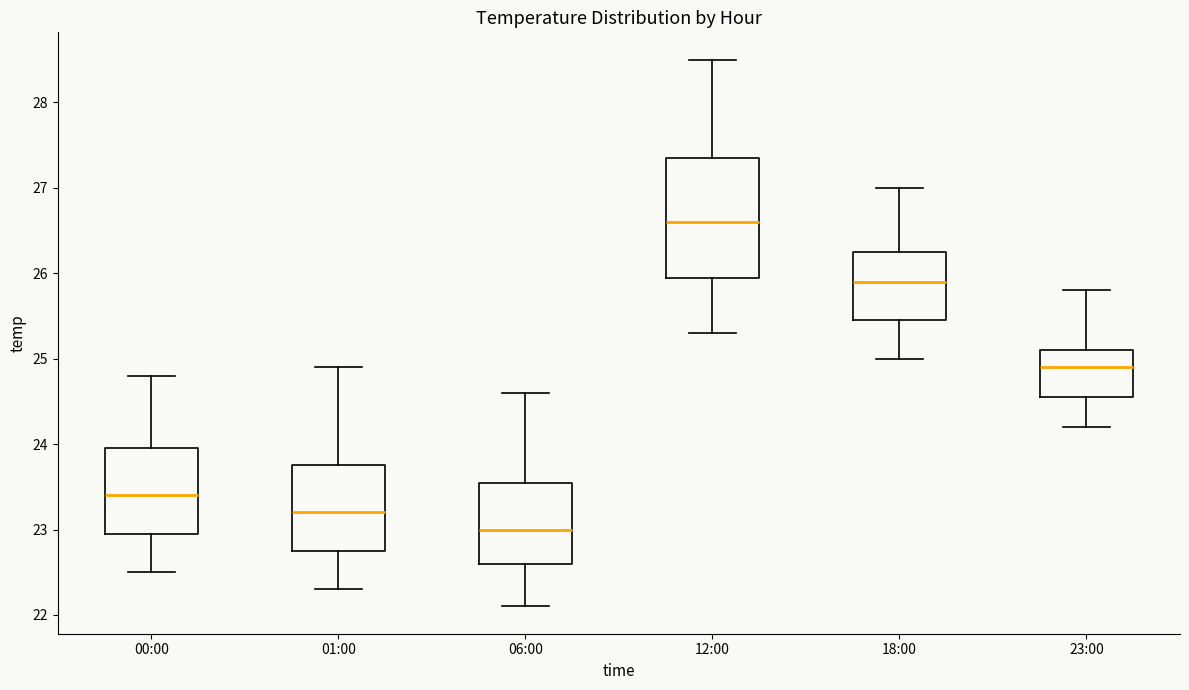

Which box is the tallest, from its lower edge to its upper edge?

12:00